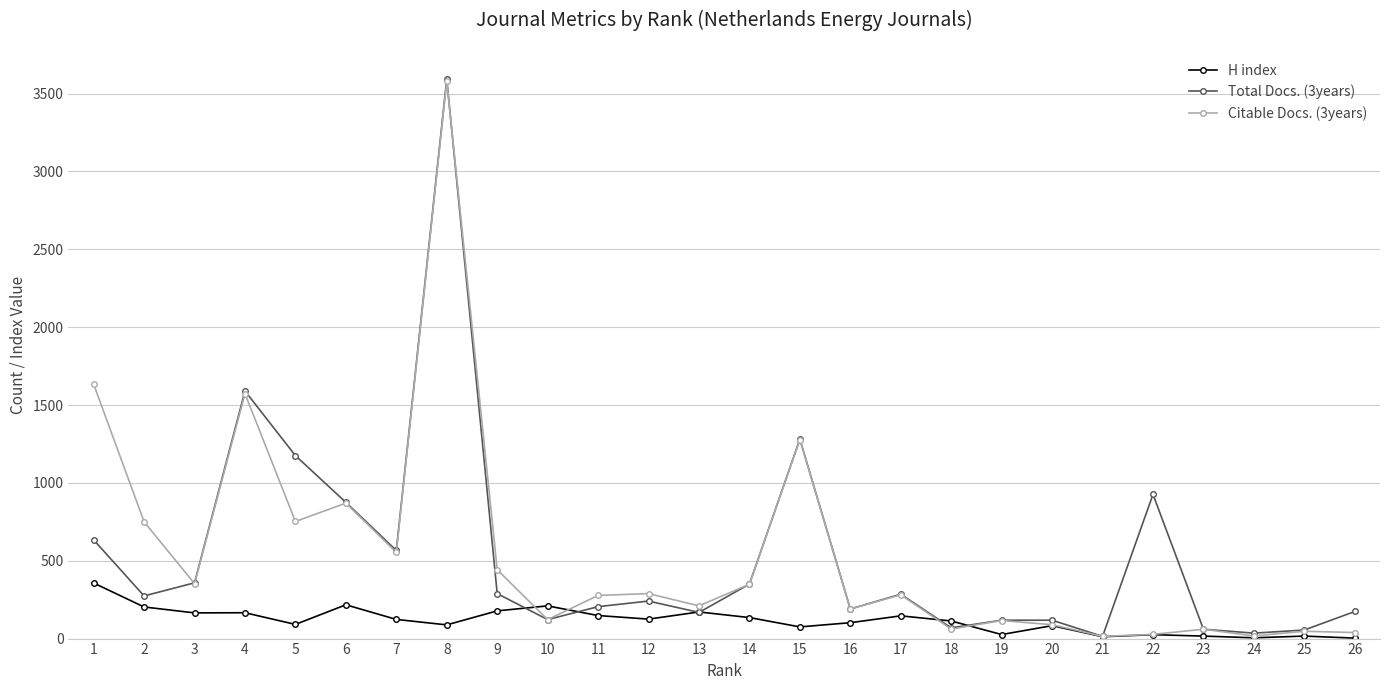

What is the average value of the Total Docs. (3years) series?

529